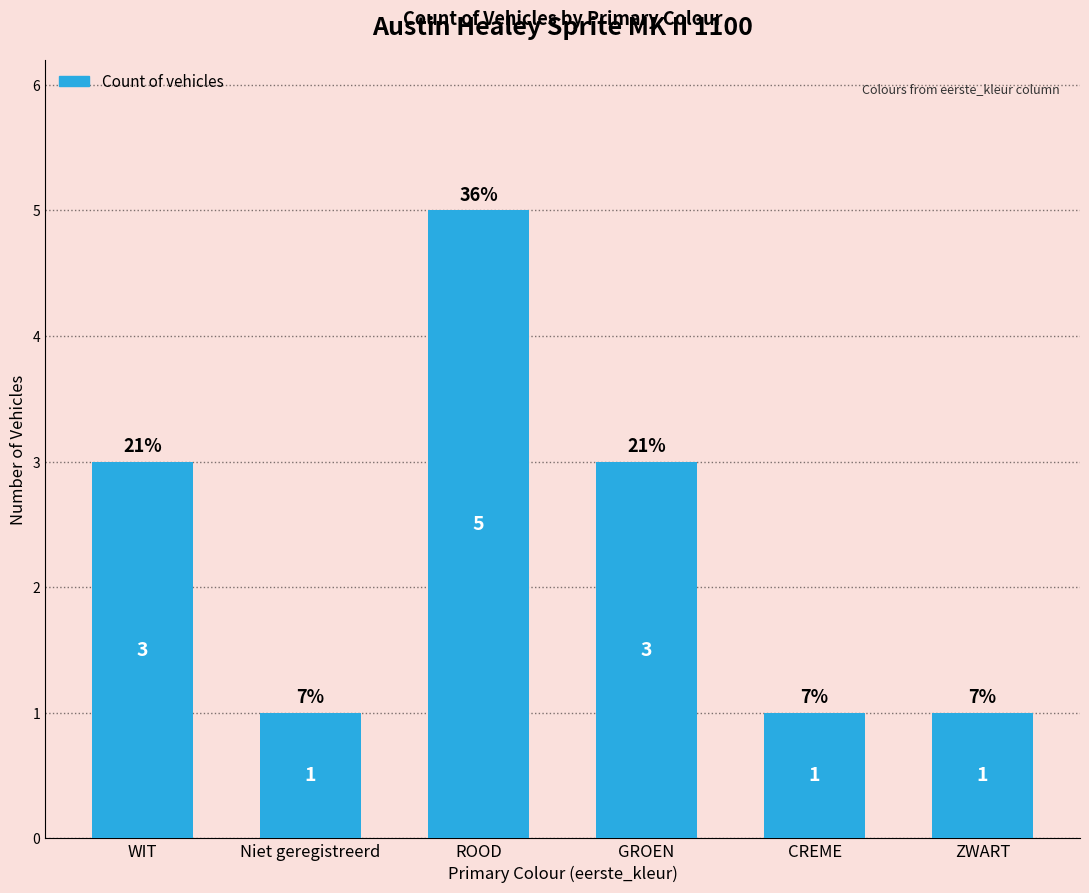

Does the chart contain stacked bars?

No